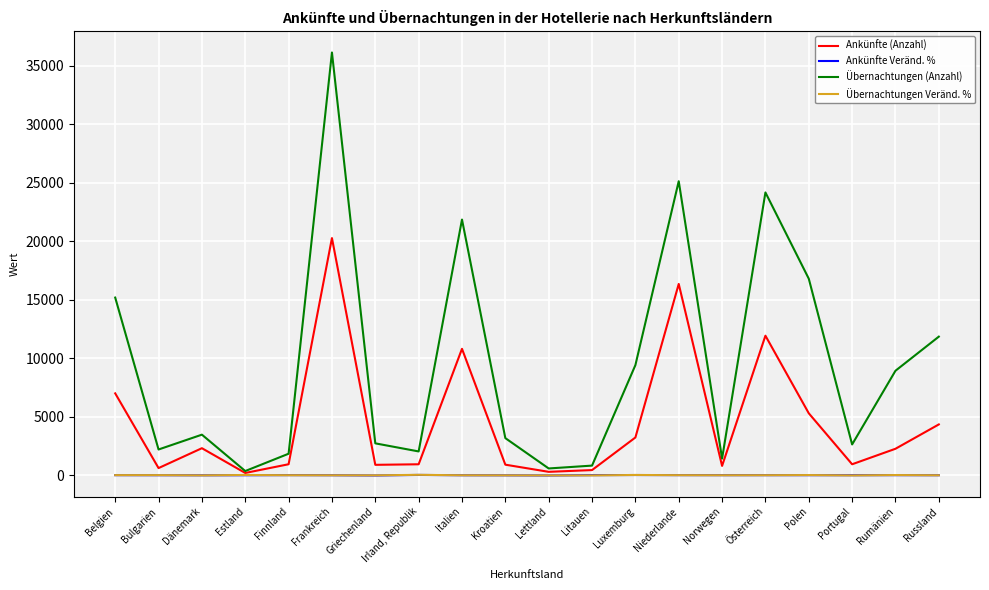

At how many categories does at least one series exceed 28382?

1